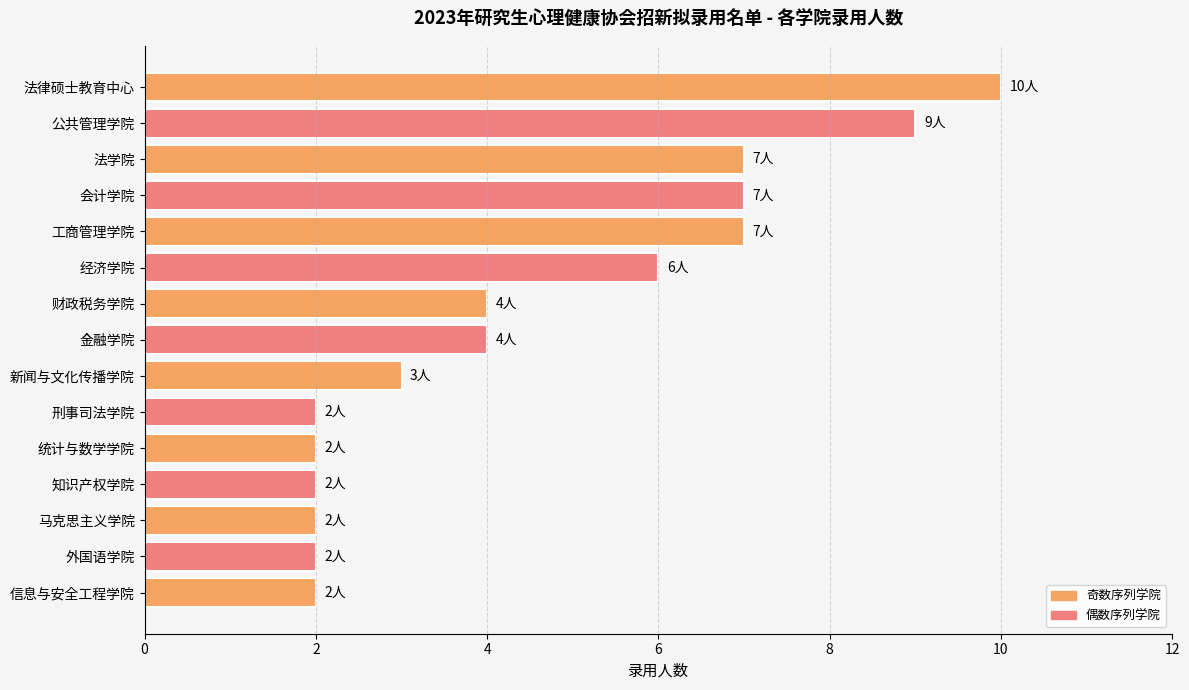

What is the difference between the maximum and minimum values?

8